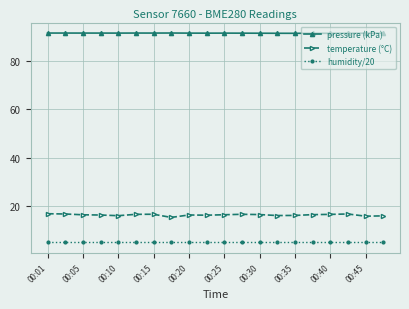

What is the sum of all humidity/20 values?

100.0